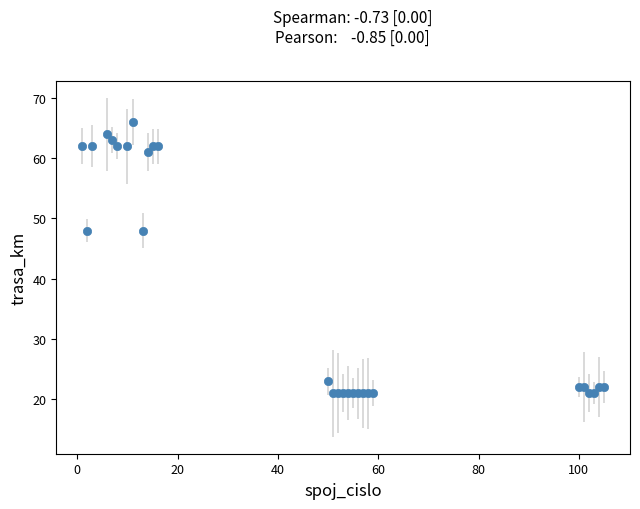

What is the value of the 10th point from the left?

61